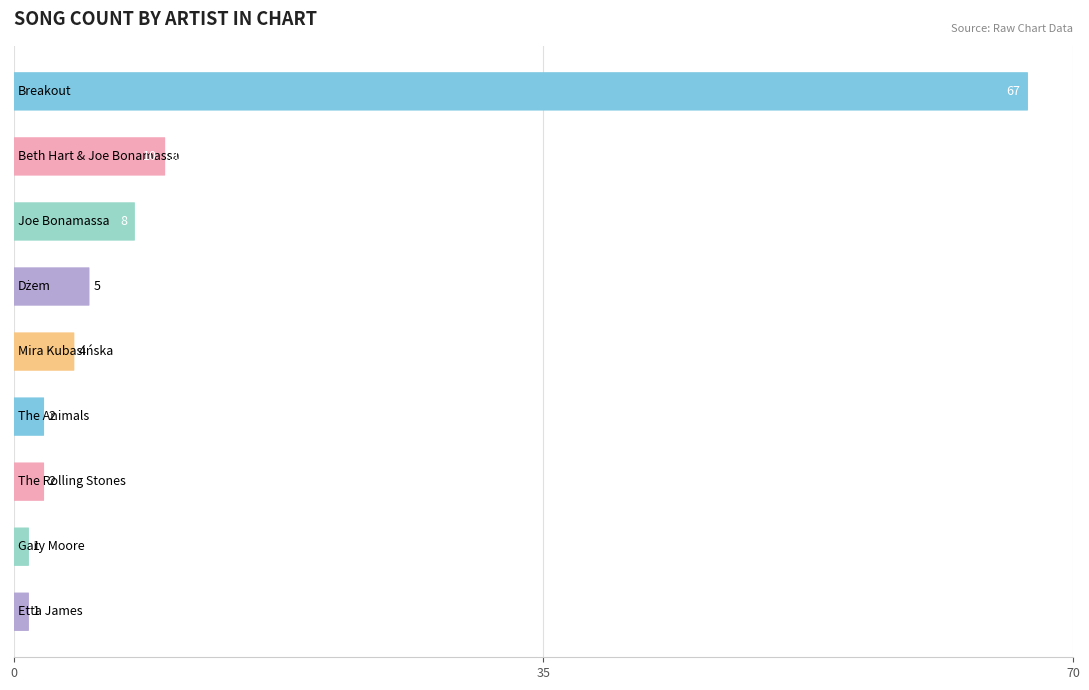

What is the difference between the maximum and minimum values?

66